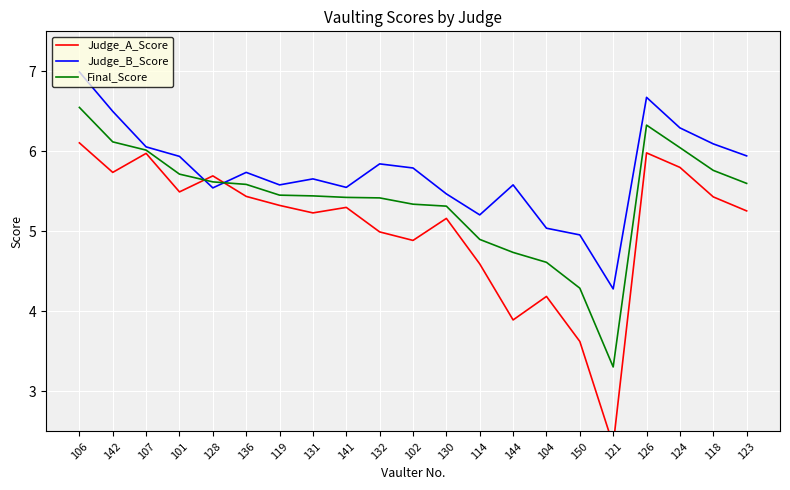

What is the sum of the Judge_A_Score values at 101 and 144?

9.4